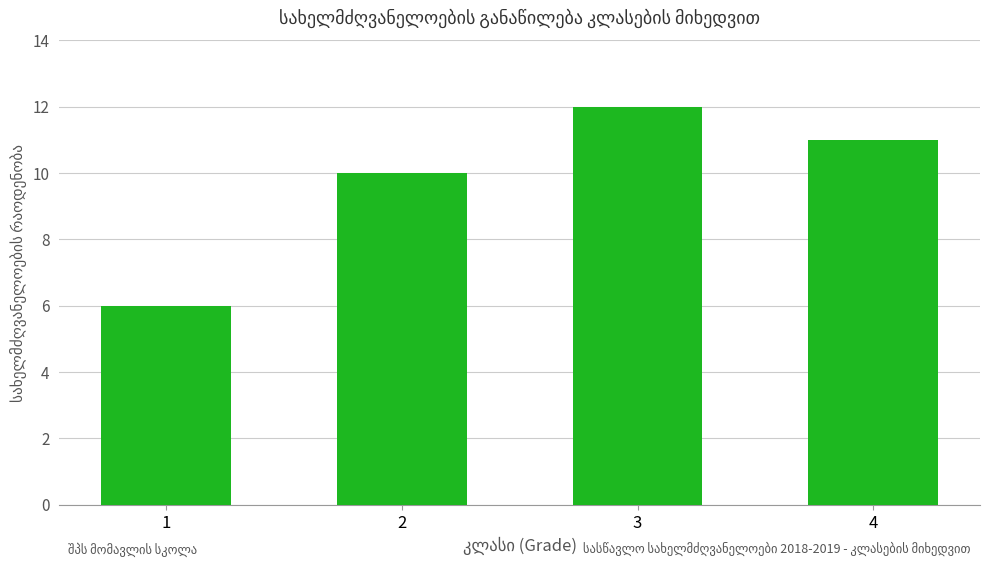

How many values are below 11?

2